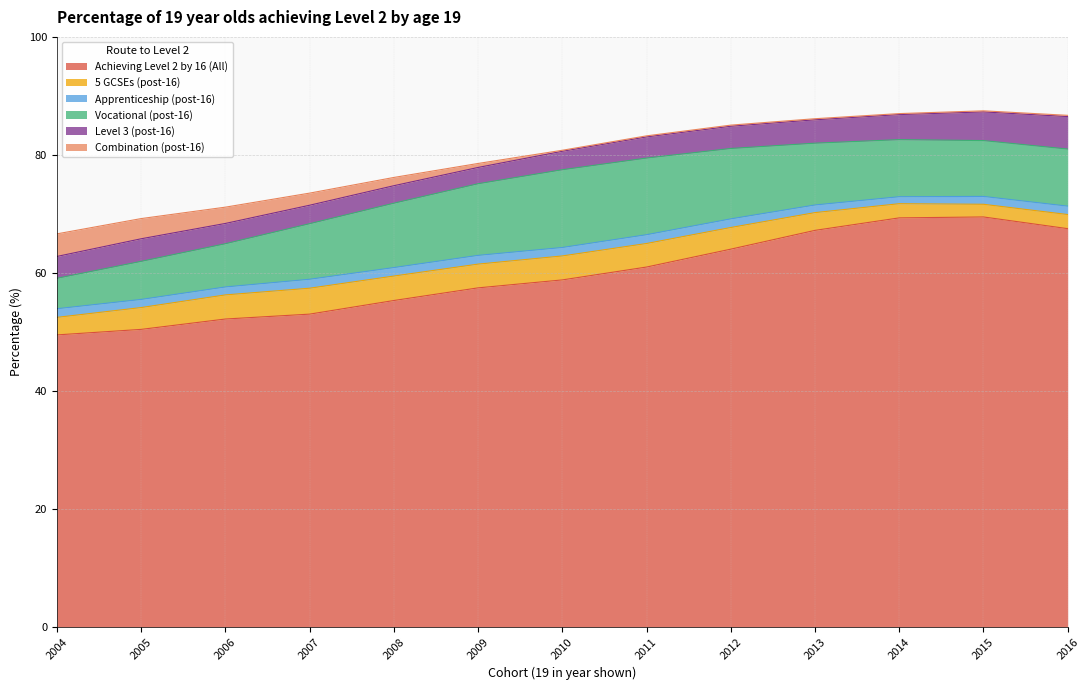

At which category does Level 3 (post-16) reach its first local peak?

2005